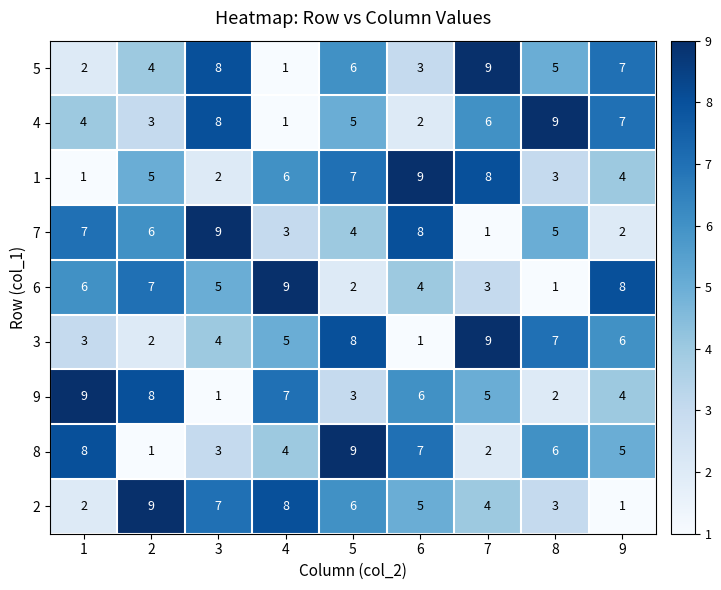

At which label does 4 reach its minimum?

4